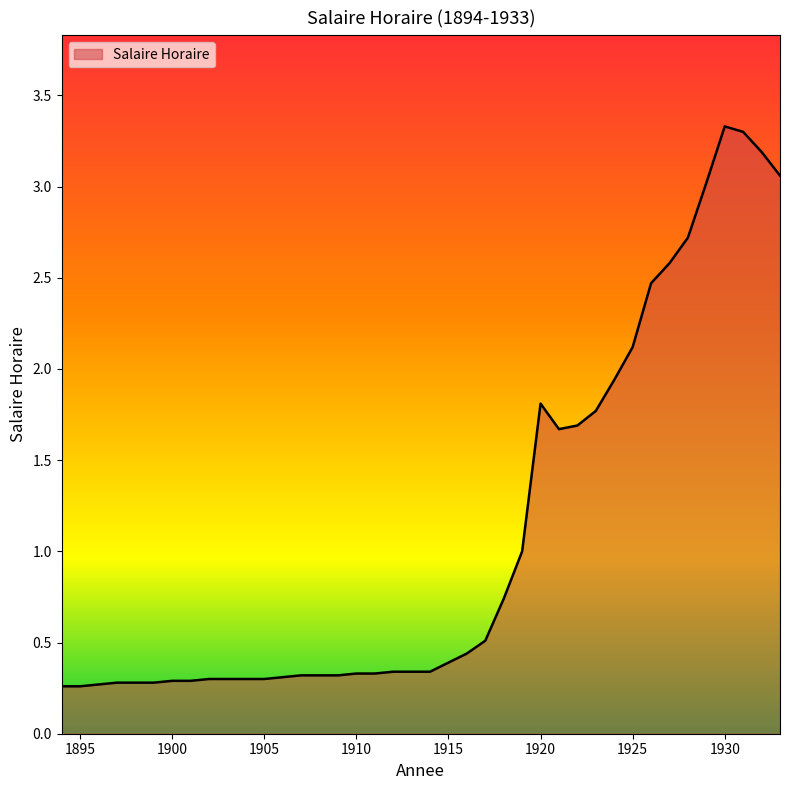

What is the greatest value displayed?

3.3